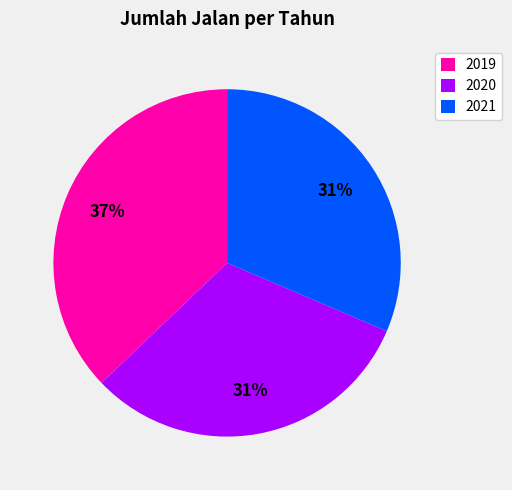

Do 2019 and 2020 together represent more than half of the pie?

Yes